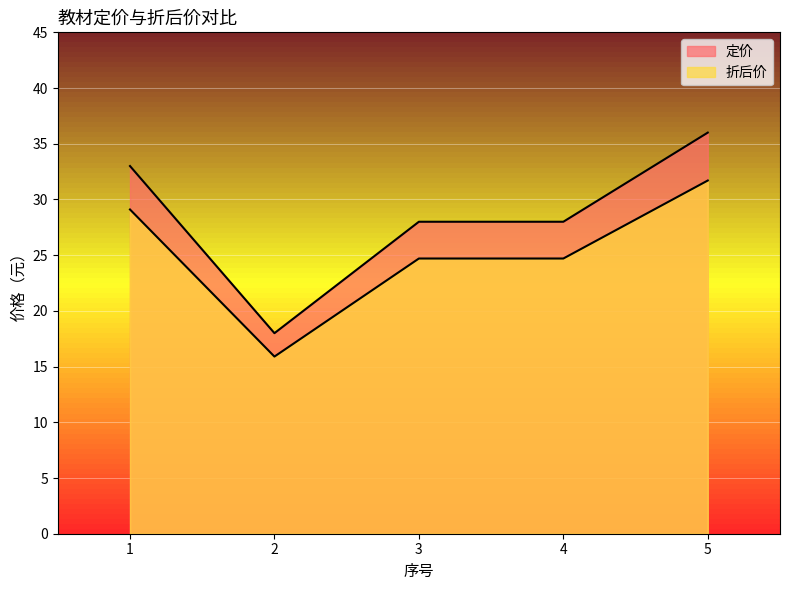

Rank the series by their maximum value, from lowest to highest.

折后价, 定价